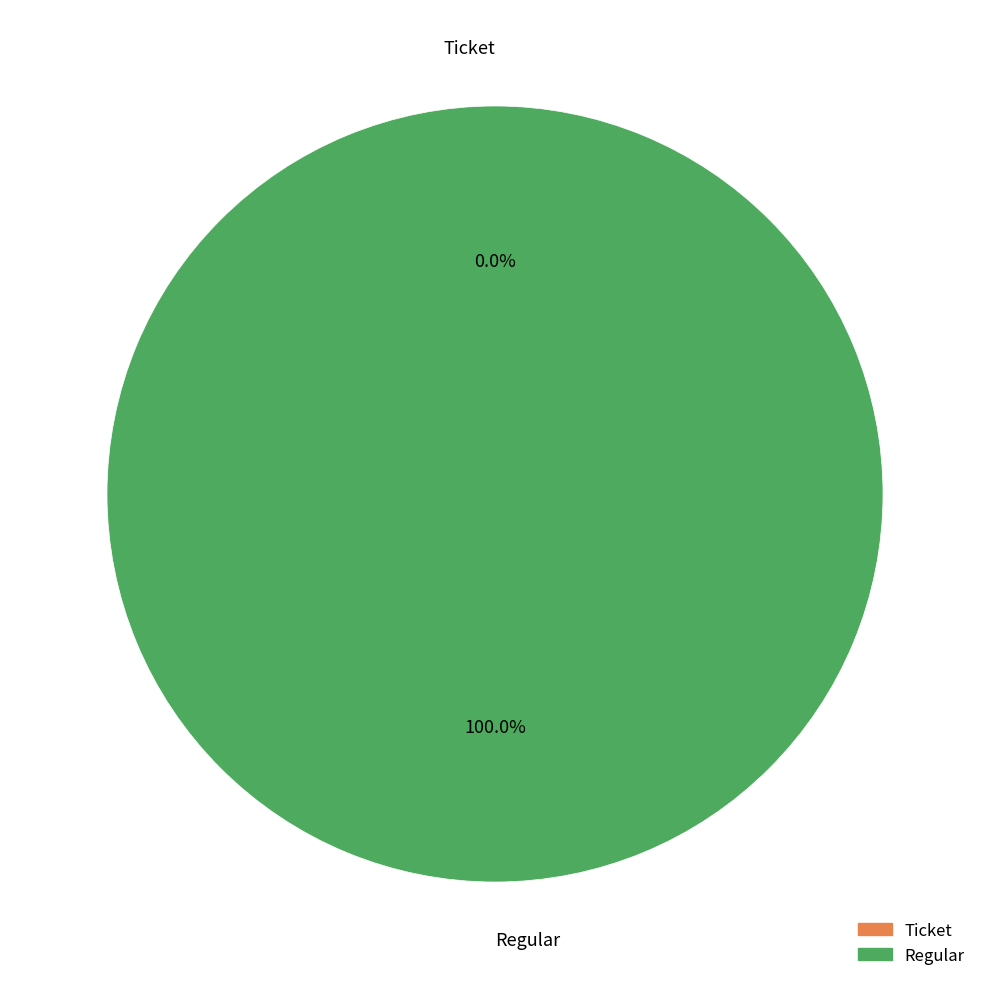

What is the smallest slice in the pie chart?

Ticket